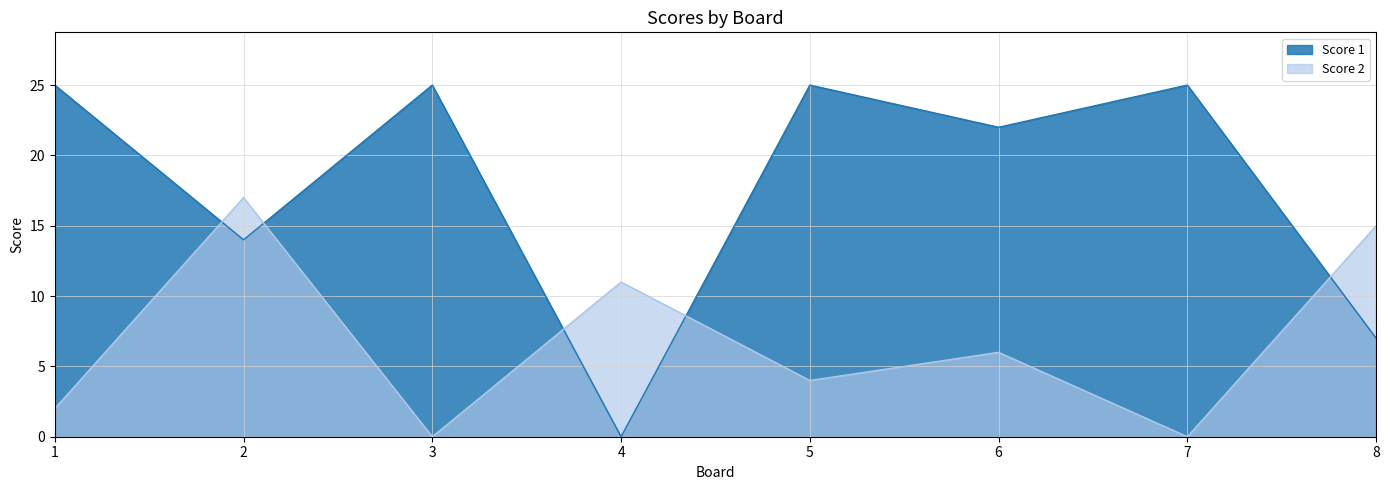

At how many categories does at least one series exceed 12?

7